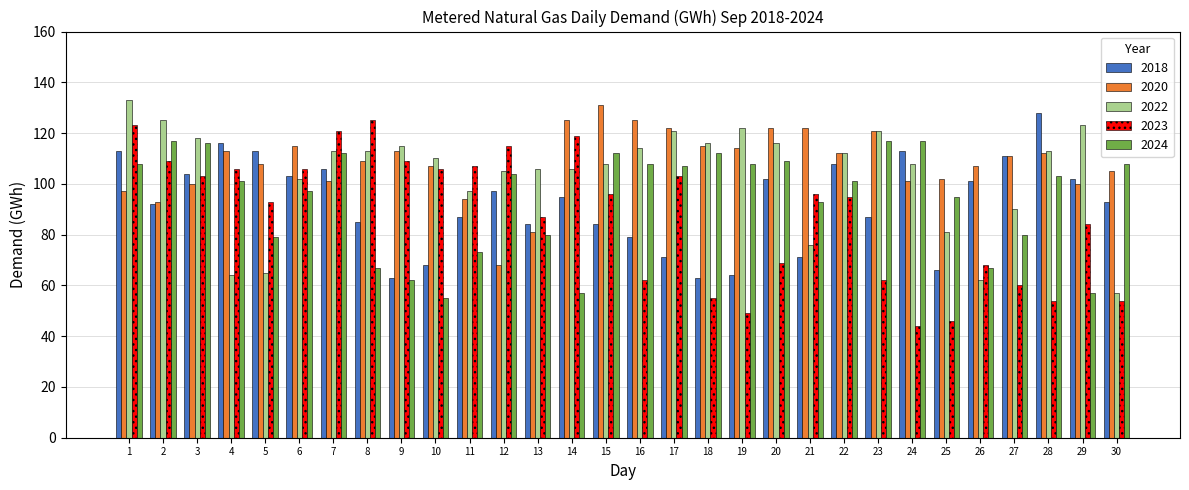

List the series in order of their peak value, lowest first.

2024, 2023, 2018, 2020, 2022